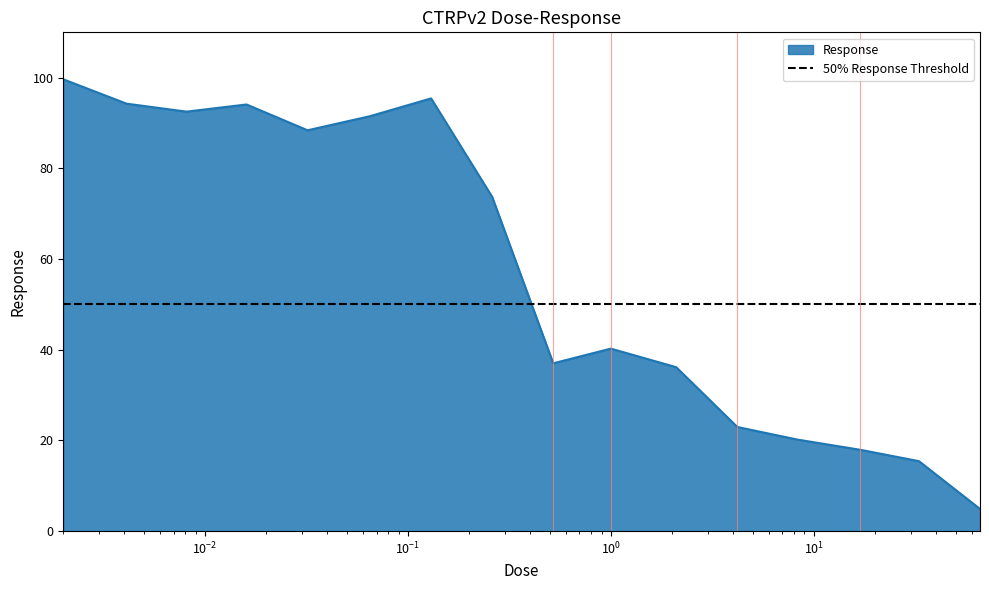

What is the highest value of the Response series?

99.6